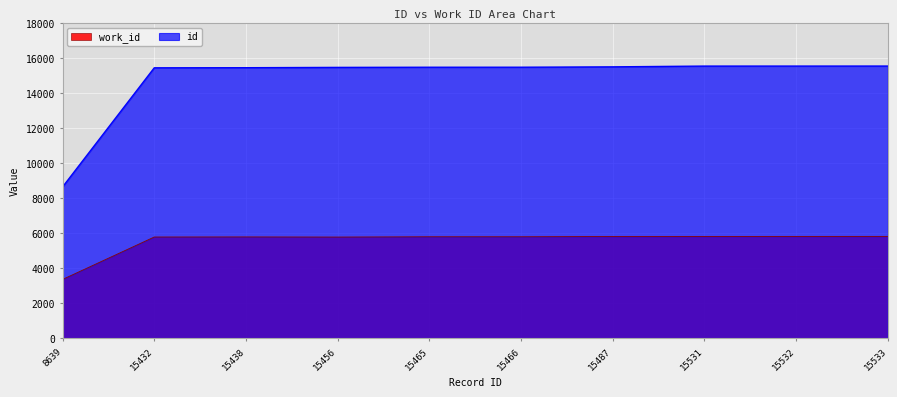

Reading left to right, list all the values displayed in this chart.

work_id: 8639=3365	15432=5784	15438=5789	15456=5781	15465=5798	15466=5798	15487=5812	15531=5817	15532=5818	15533=5819
id: 8639=8639	15432=15432	15438=15438	15456=15456	15465=15465	15466=15466	15487=15487	15531=15531	15532=15532	15533=15533